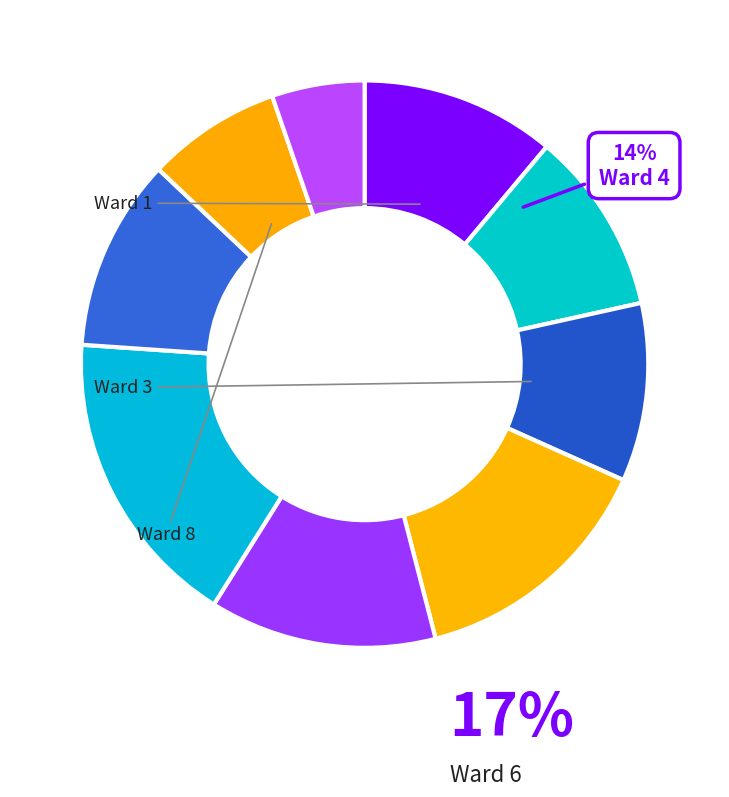

Which slice is the smallest?

Unknown